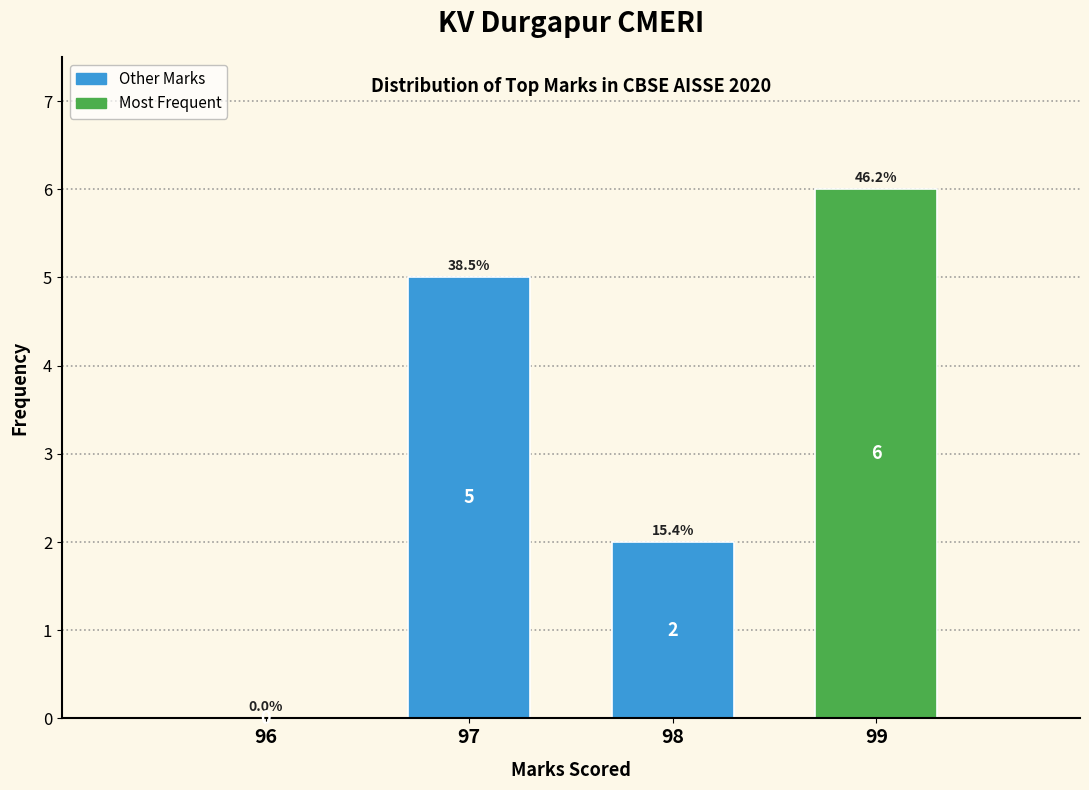

Reading left to right, list all the values displayed in this chart.

96=0	97=5	98=2	99=6